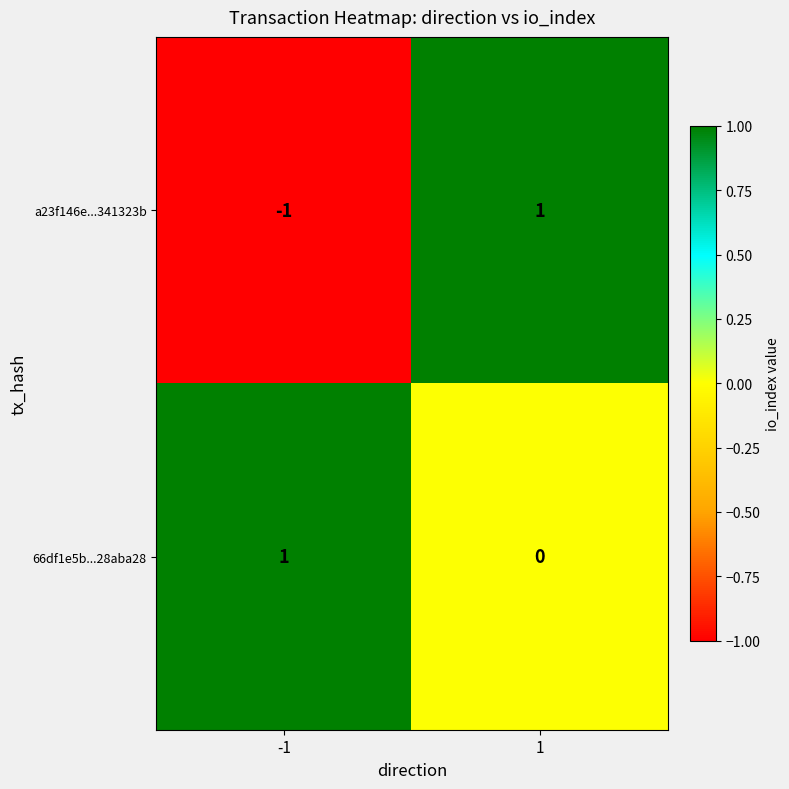

At -1, list the series in order from smallest to largest.

a23f146e...341323b, 66df1e5b...28aba28